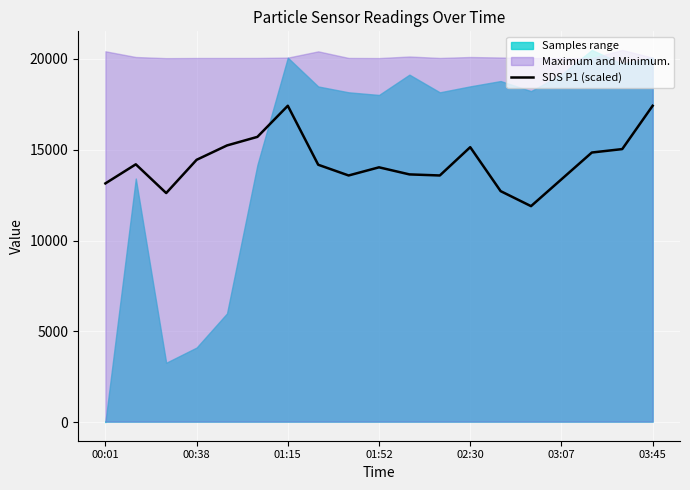

Does the chart display data point markers on the line(s)?

No